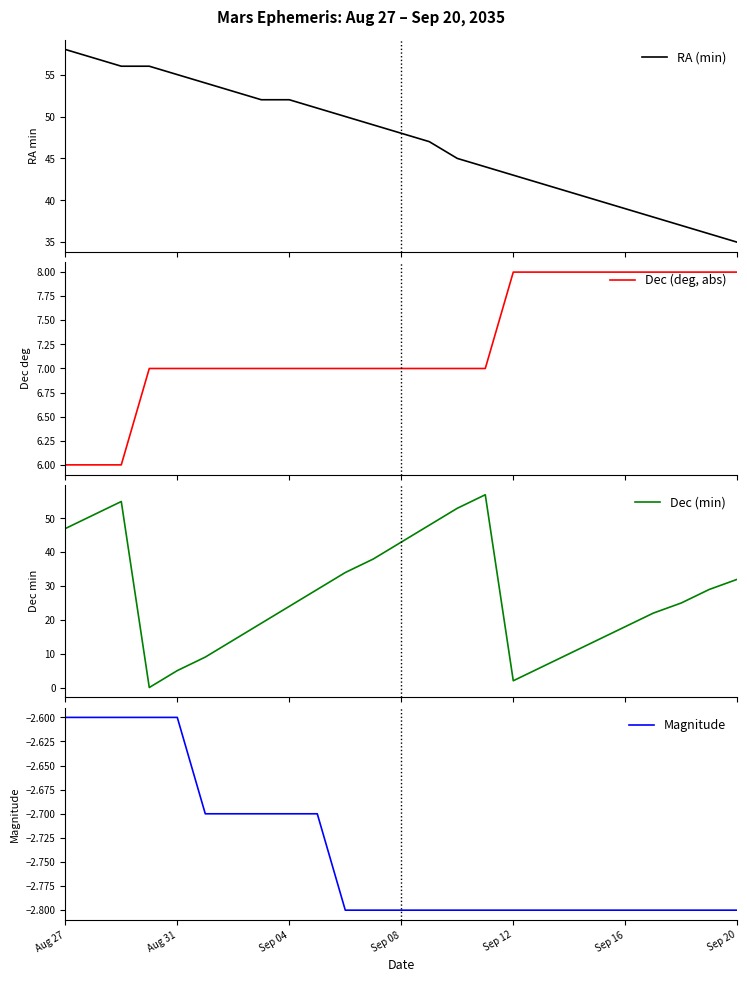

Is it true that Magnitude equals -2.7 at Sep 04?

True